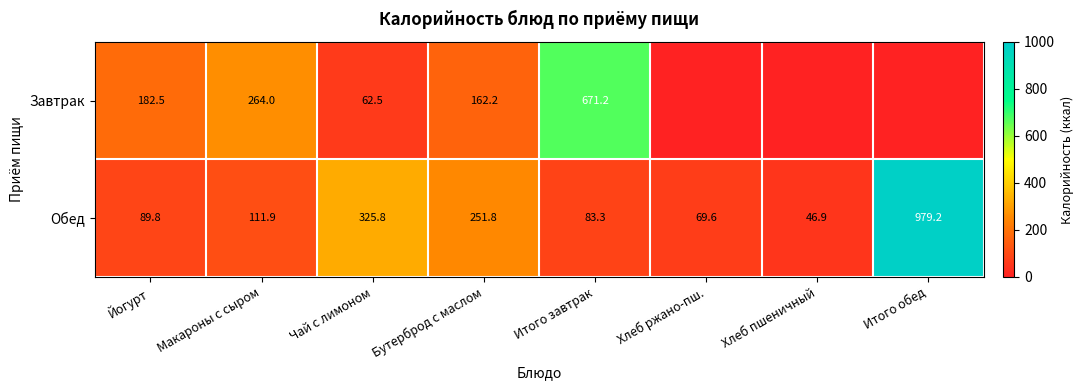

At which category is the sum across all series the highest?

Итого обед